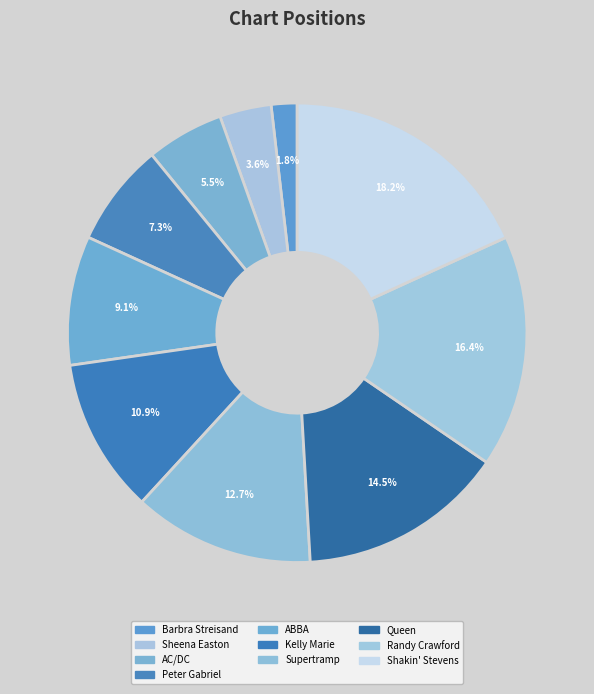

Approximately how many times larger is the value at Barbra Streisand compared to Randy Crawford?

0.1